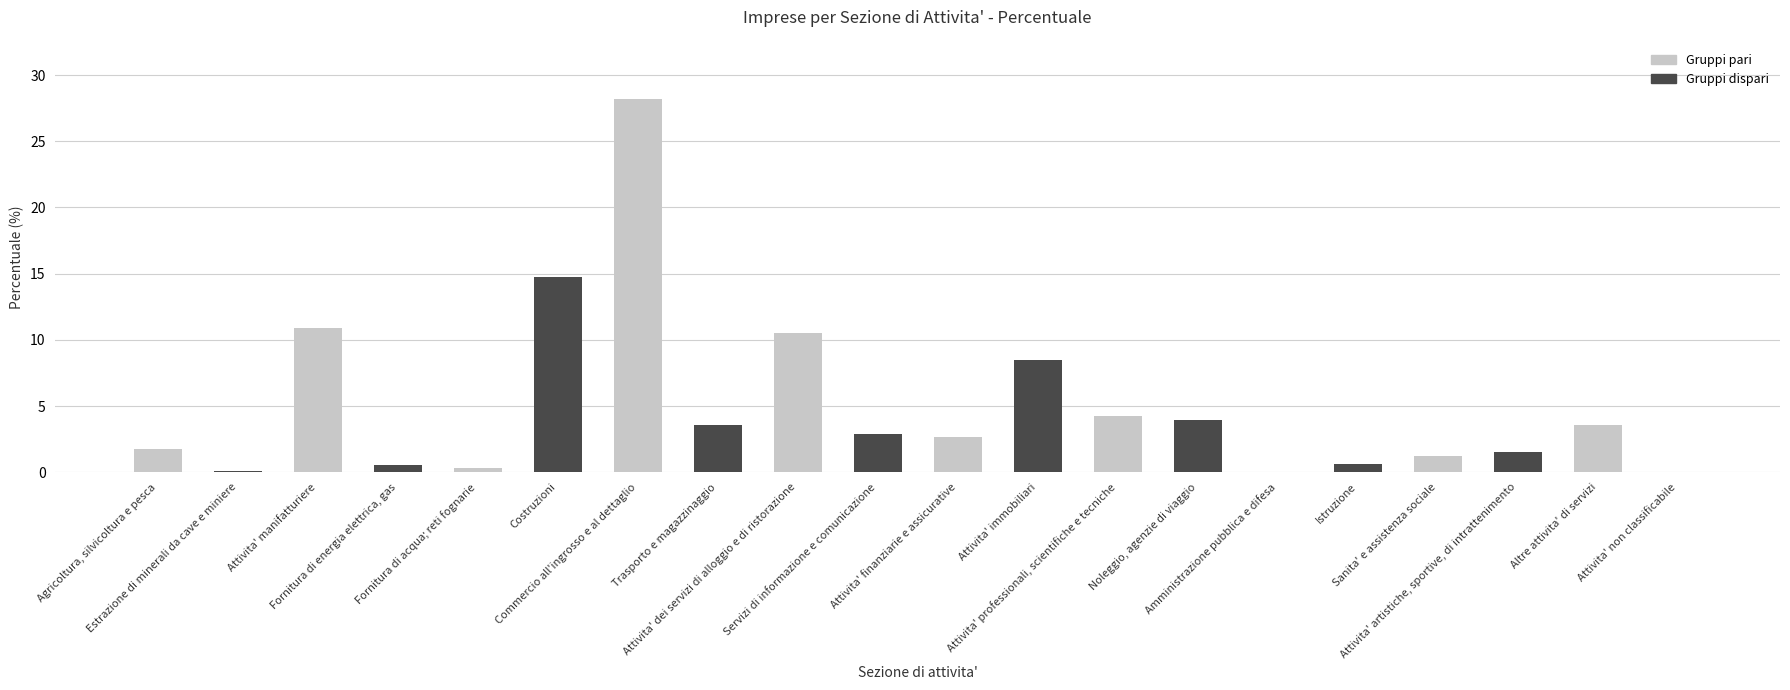

Is it true that the value at Servizi di informazione e comunicazione is 1.8?

False